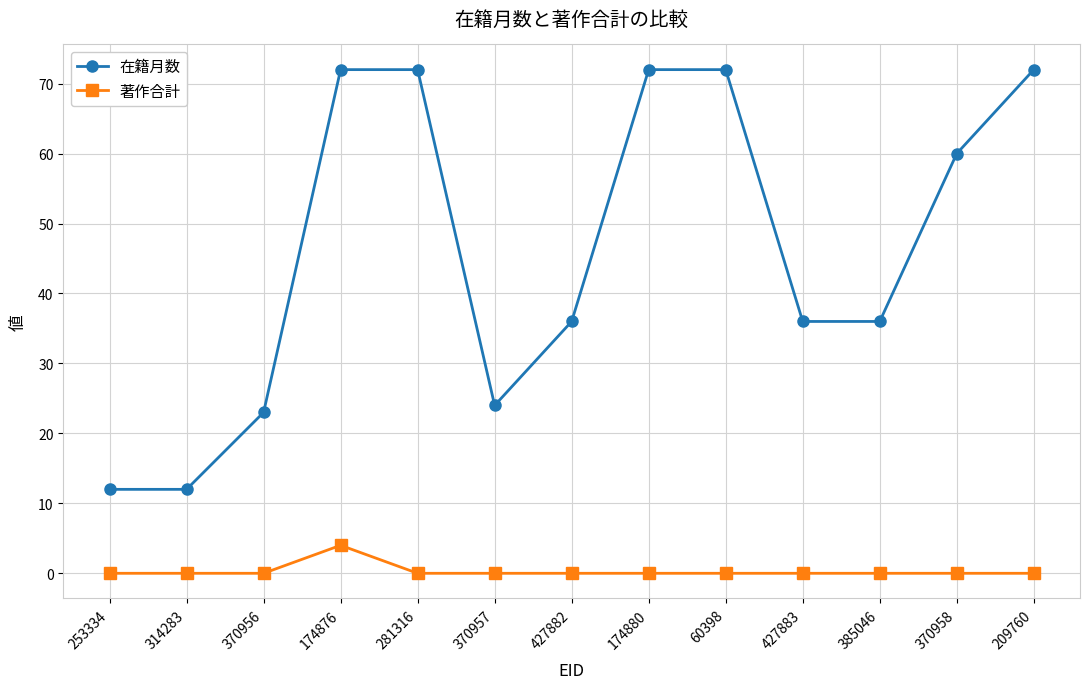

What is the greatest value displayed?

72